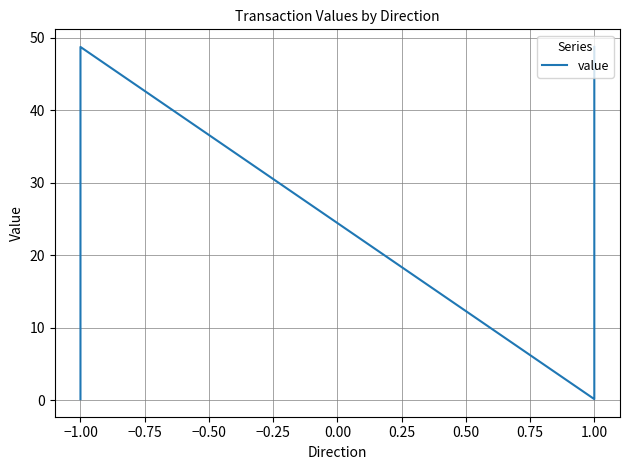

True or false: the data shows 17.7 at 1.00.

False